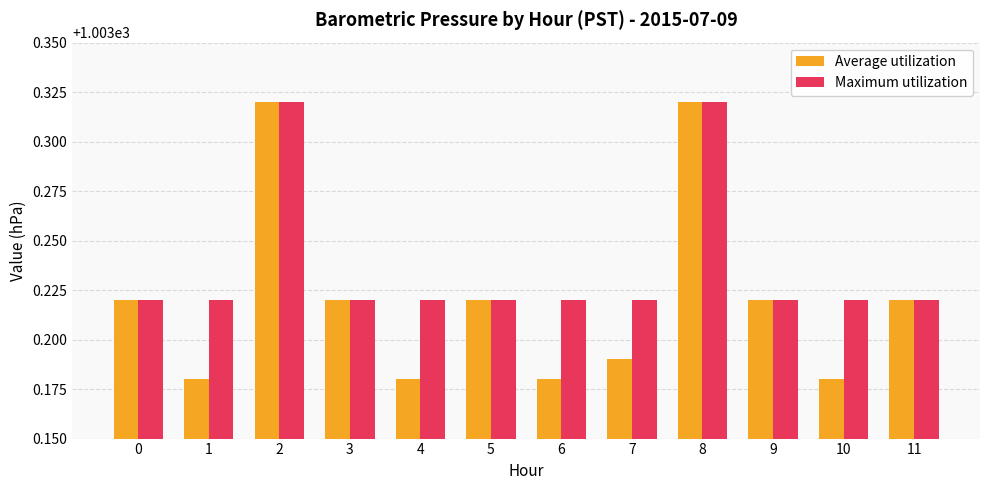

How many bars are there in each group?

2